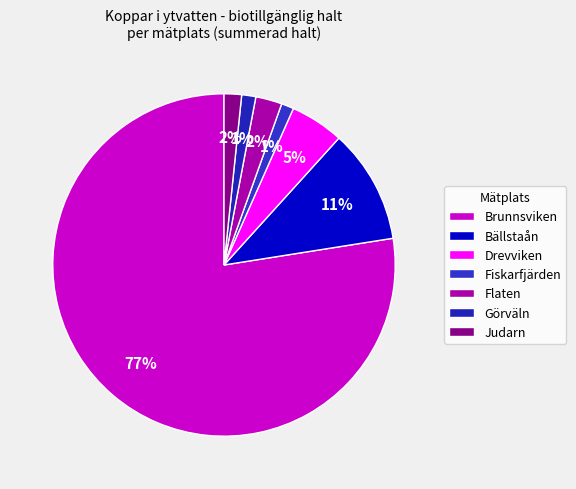

Count the number of slices in the pie.

7